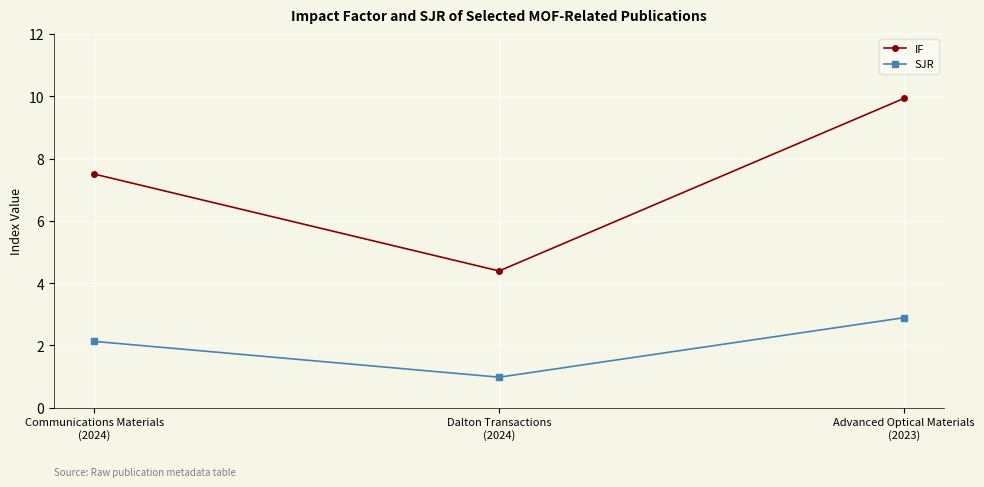

Is it true that SJR equals 3.4 at Communications Materials
(2024)?

False